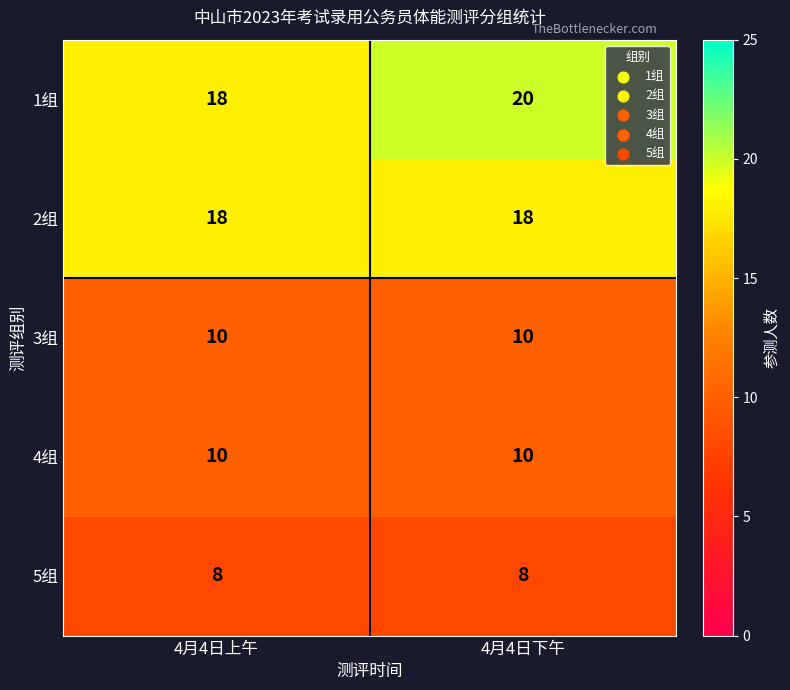

What is the spread (max minus min) of values at 4月4日下午?

12